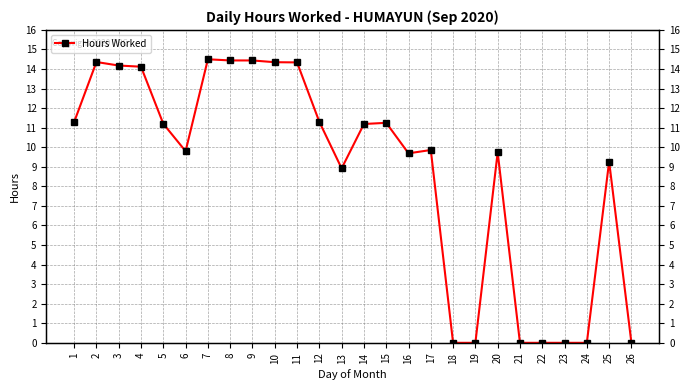

The value at 14 is 4.2. True or false?

False